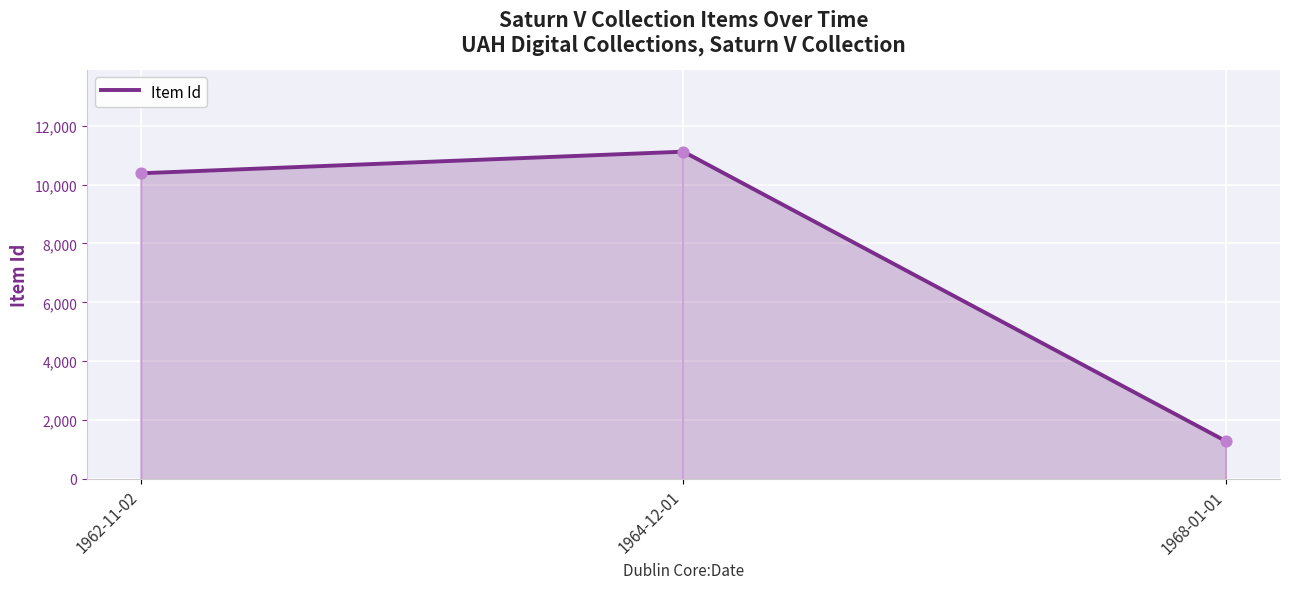

What is the change in value from 1962-11-02 to 1968-01-01?

-9100